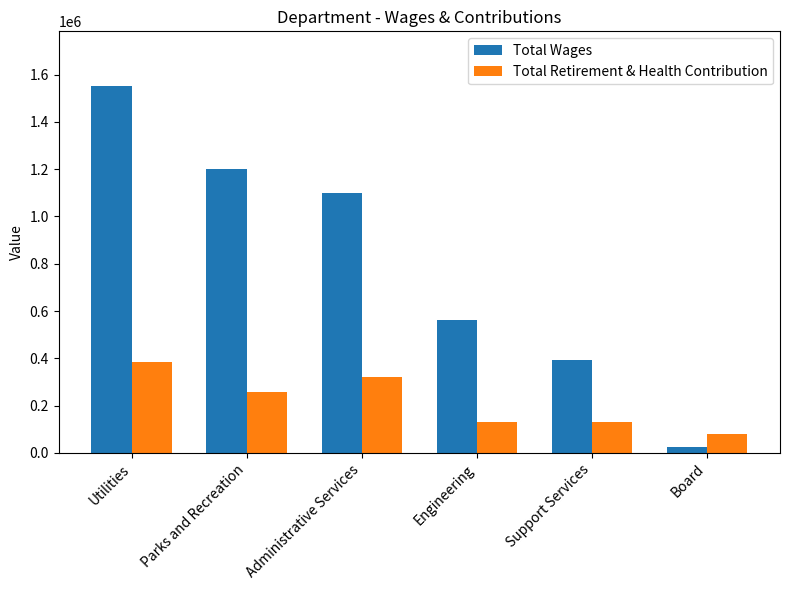

At which category is the sum across all series the highest?

Utilities